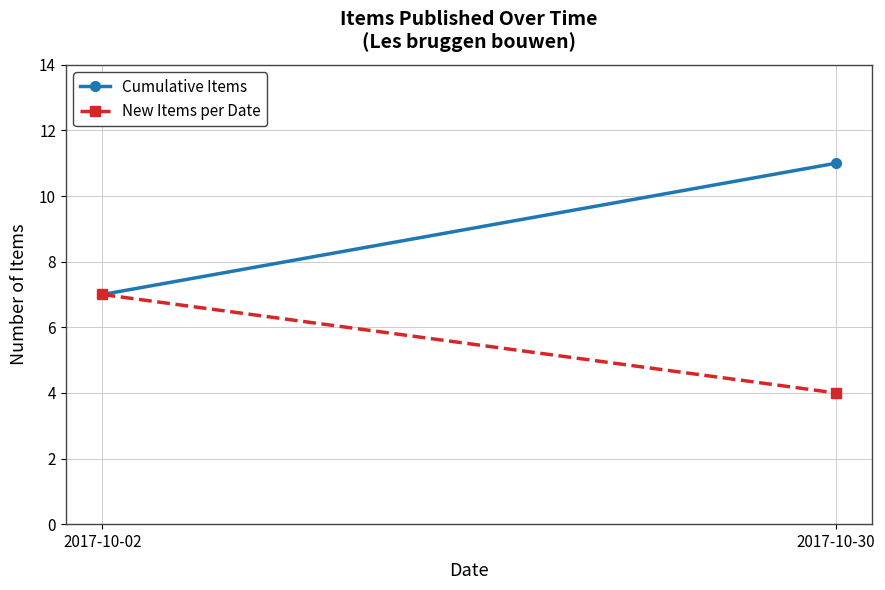

What is the sum of the Cumulative Items values at 2017-10-30 and 2017-10-02?

18